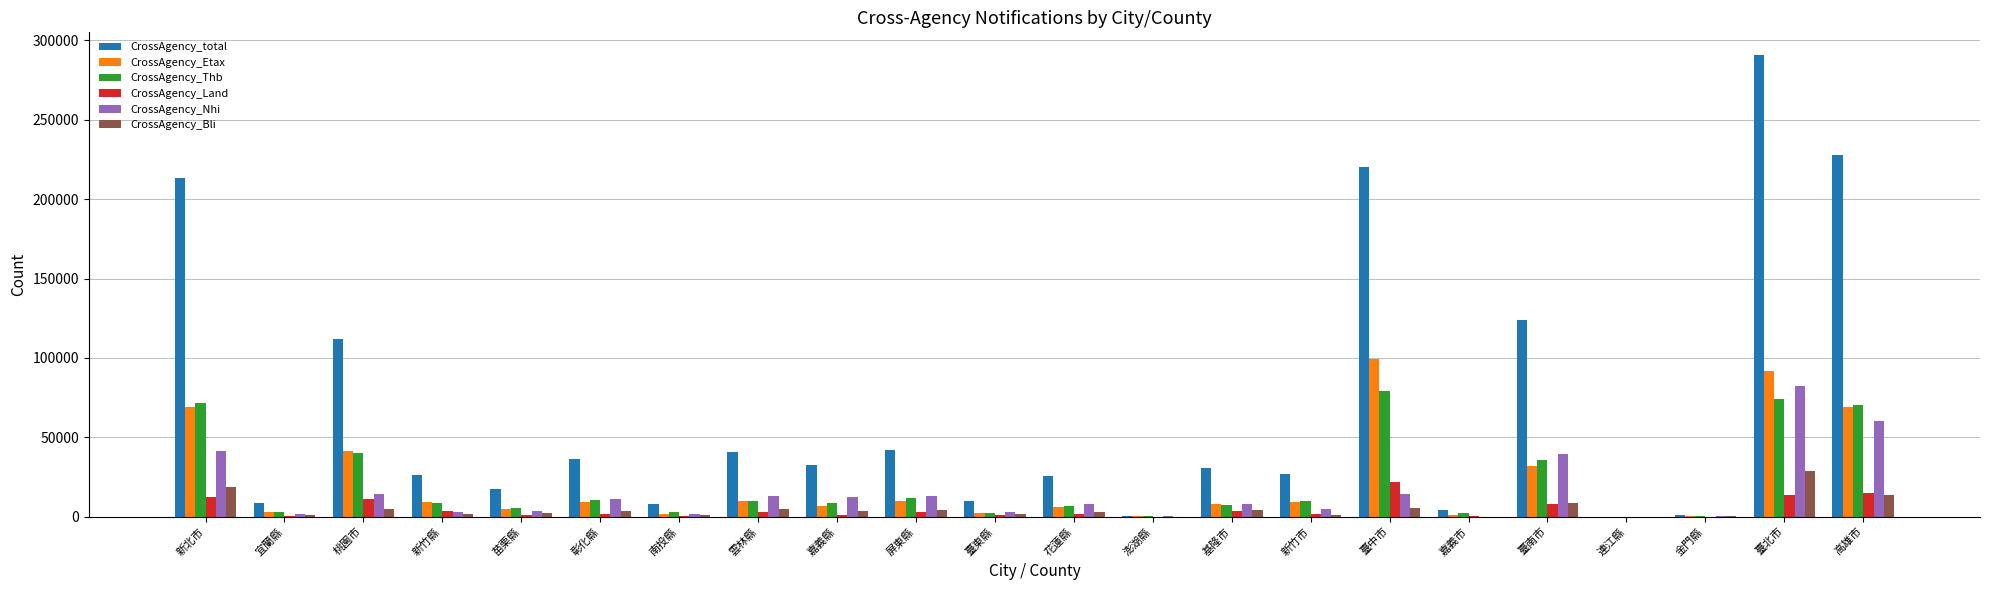

What is the sum of the CrossAgency_Thb values at 臺南市 and 苗栗縣?

40687